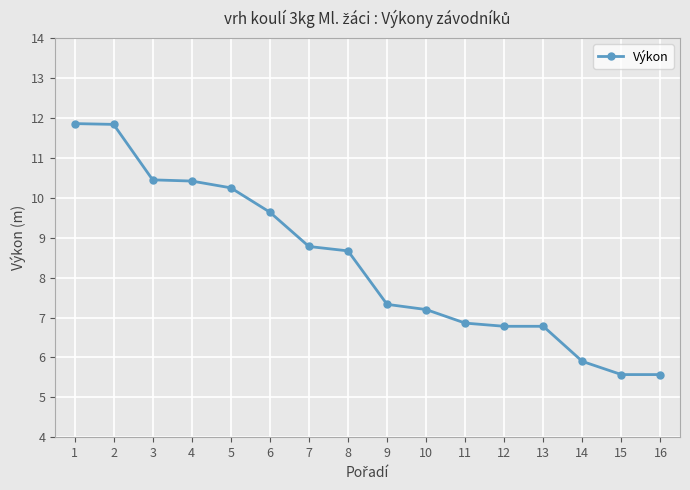

Is this an area chart (filled region under the line)?

No